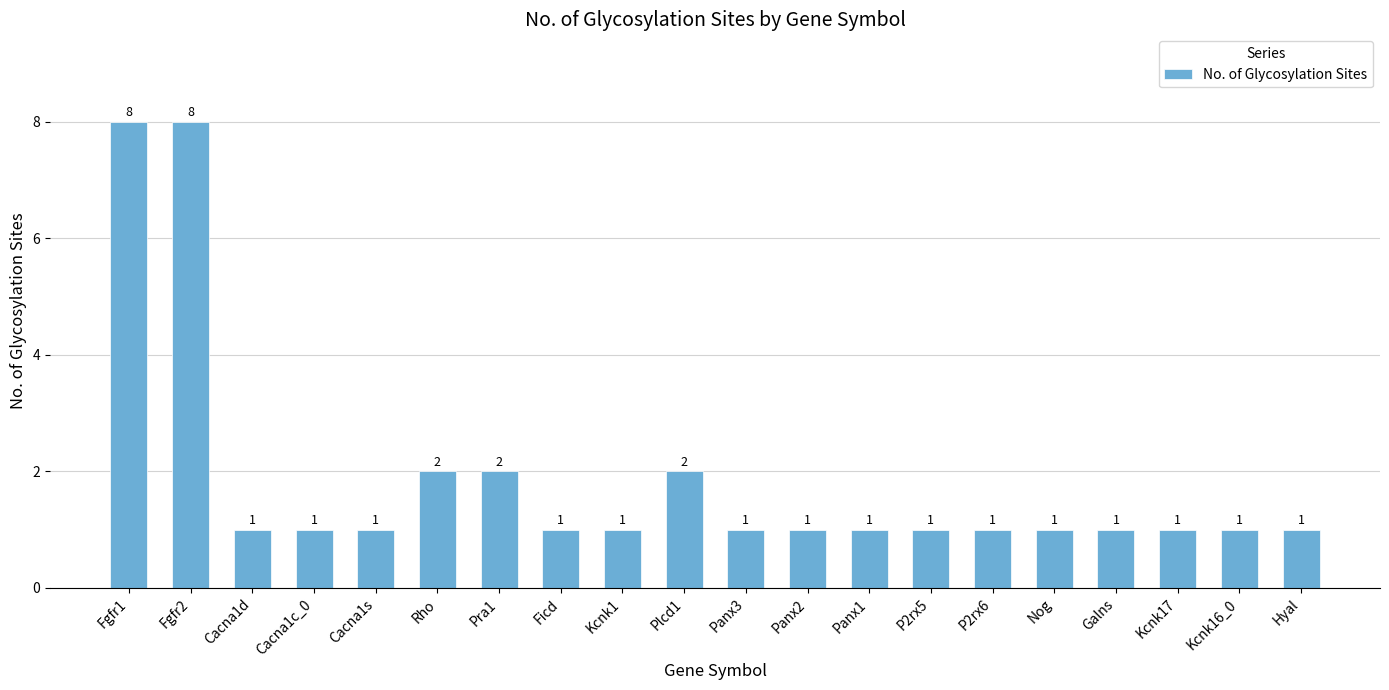

What is the difference between the values at Fgfr1 and Panx3?

7